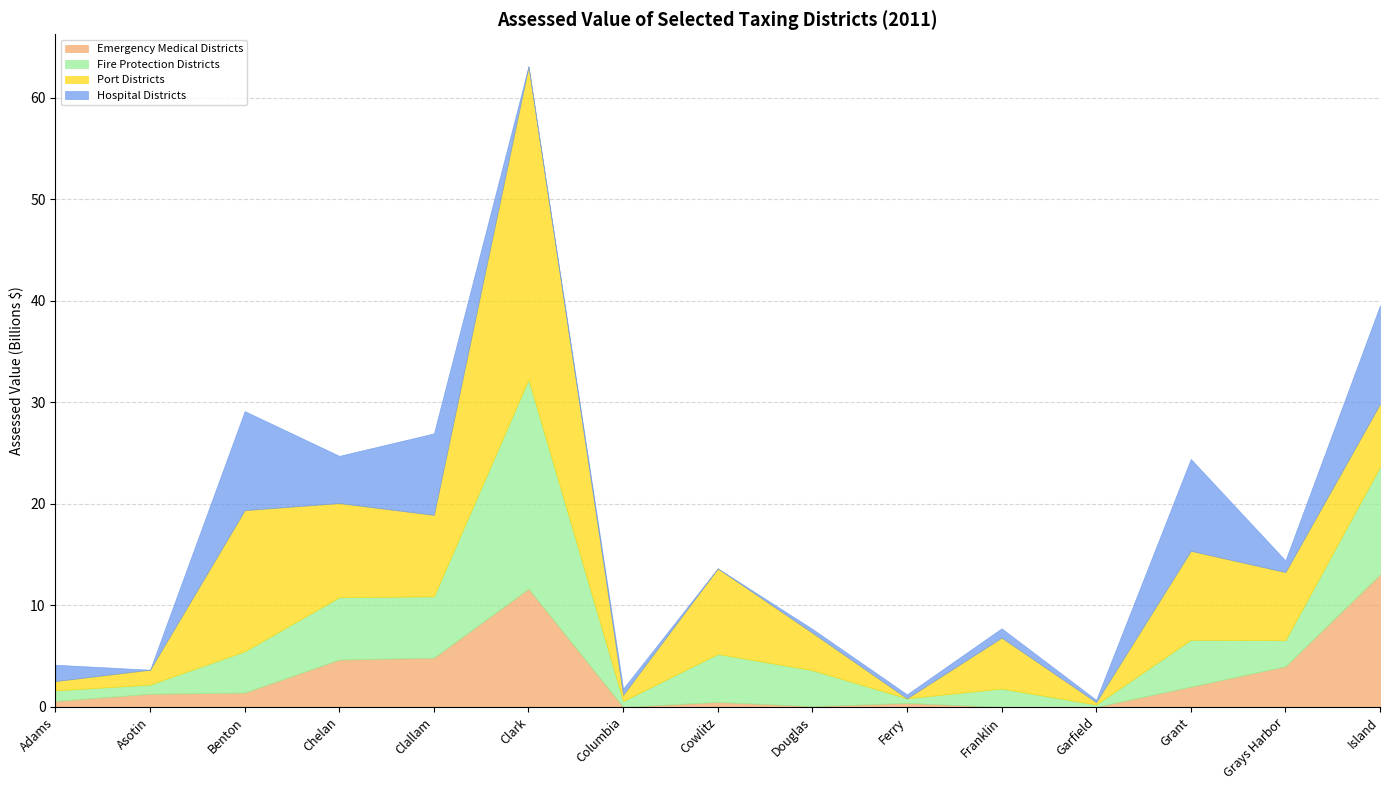

How many lines are shown in the chart?

4